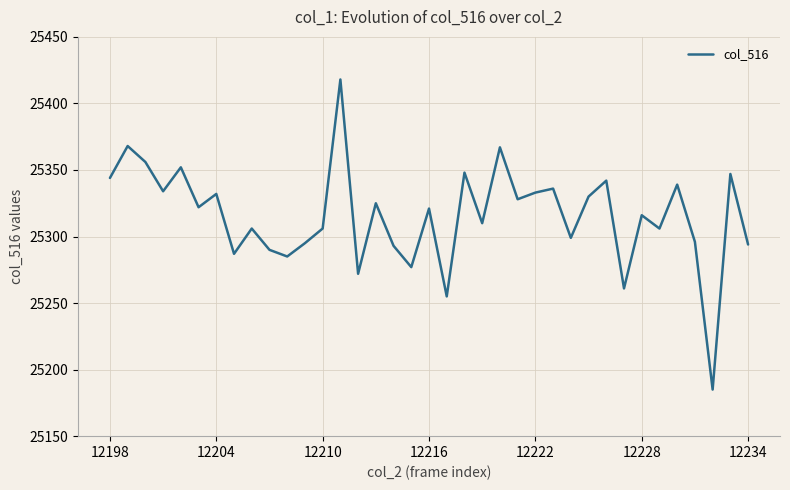

What is the smallest value displayed?

25185